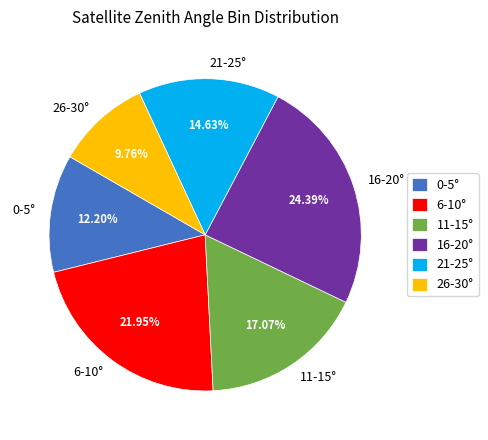

Which has a higher value, 6-10° or 16-20°?

16-20°